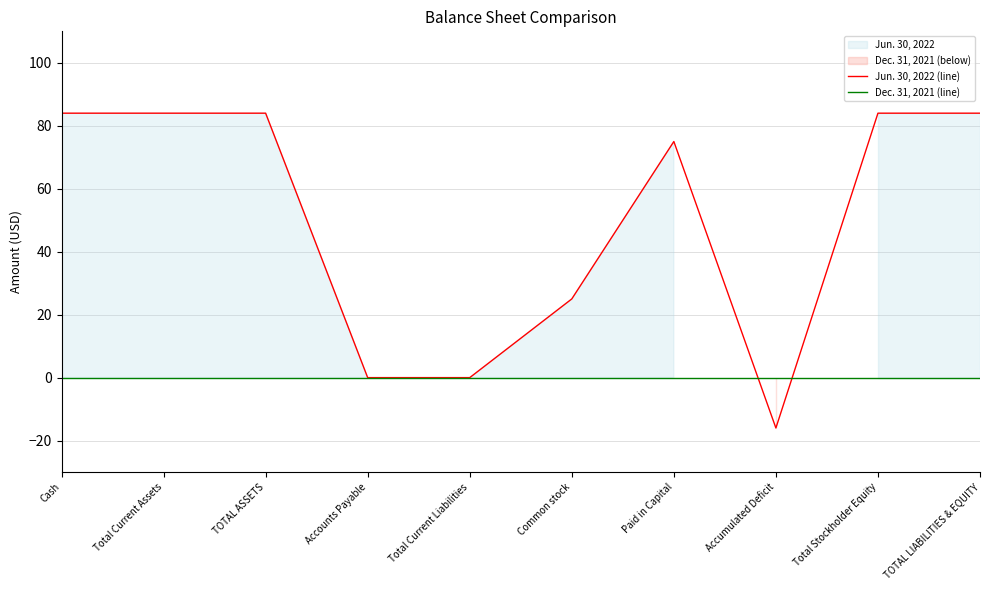

True or false: Jun. 30, 2022 (line) has a value of -16 at Accumulated Deficit.

True